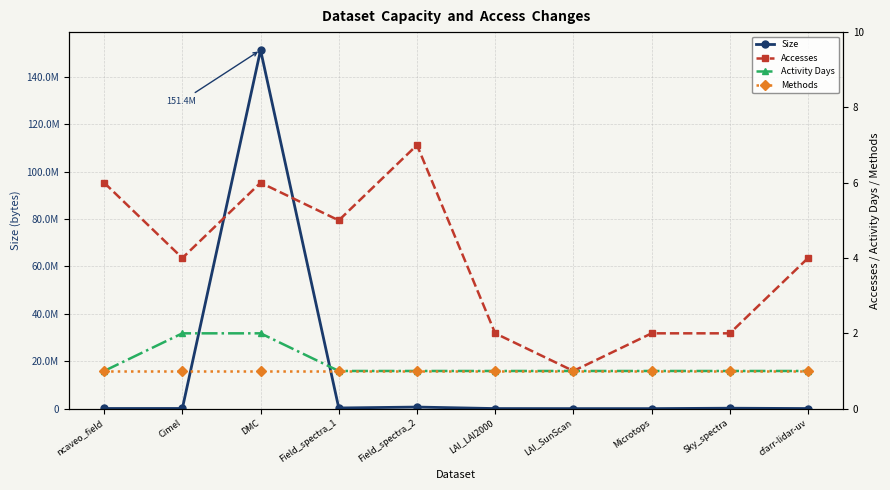

Reading left to right, list all the values displayed in this chart.

Size: ncaveo_field=58318	Cimel=65788	DMC=151372528	Field_spectra_1=276442	Field_spectra_2=663438	LAI_LAI2000=31139	LAI_SunScan=5320	Microtops=4294	Sky_spectra=180420	cfarr-lidar-uv=38010
Accesses: ncaveo_field=6	Cimel=4	DMC=6	Field_spectra_1=5	Field_spectra_2=7	LAI_LAI2000=2	LAI_SunScan=1	Microtops=2	Sky_spectra=2	cfarr-lidar-uv=4
Activity Days: ncaveo_field=1	Cimel=2	DMC=2	Field_spectra_1=1	Field_spectra_2=1	LAI_LAI2000=1	LAI_SunScan=1	Microtops=1	Sky_spectra=1	cfarr-lidar-uv=1
Methods: ncaveo_field=1	Cimel=1	DMC=1	Field_spectra_1=1	Field_spectra_2=1	LAI_LAI2000=1	LAI_SunScan=1	Microtops=1	Sky_spectra=1	cfarr-lidar-uv=1